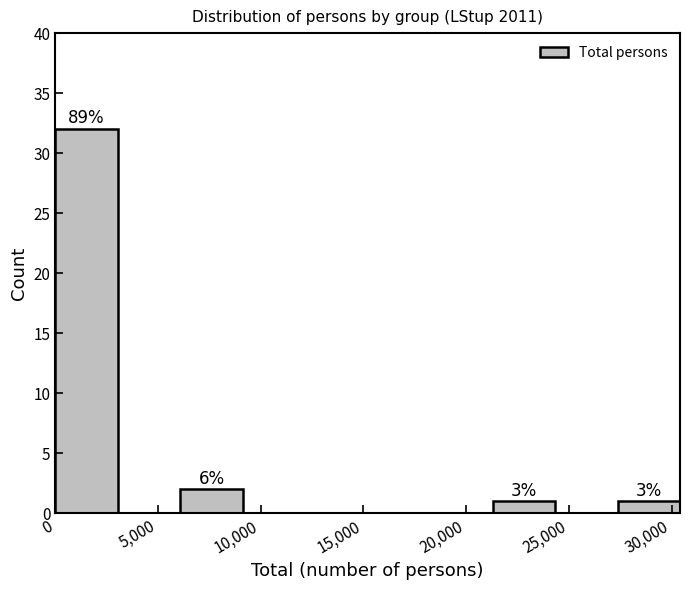

Which range on the x-axis has the tallest bar?

0 to 3000